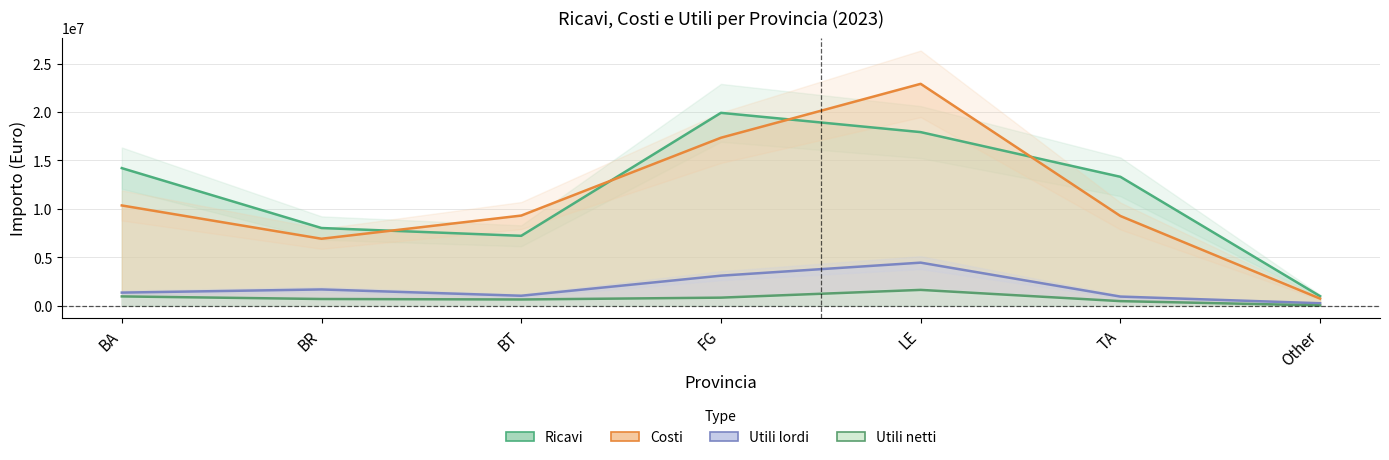

Which category has the lowest value across all series?

Other